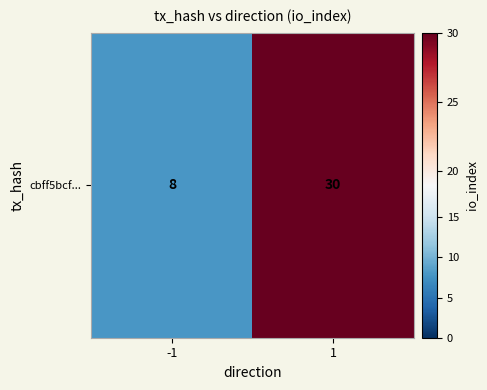

How many values are between 8 and 30?

2